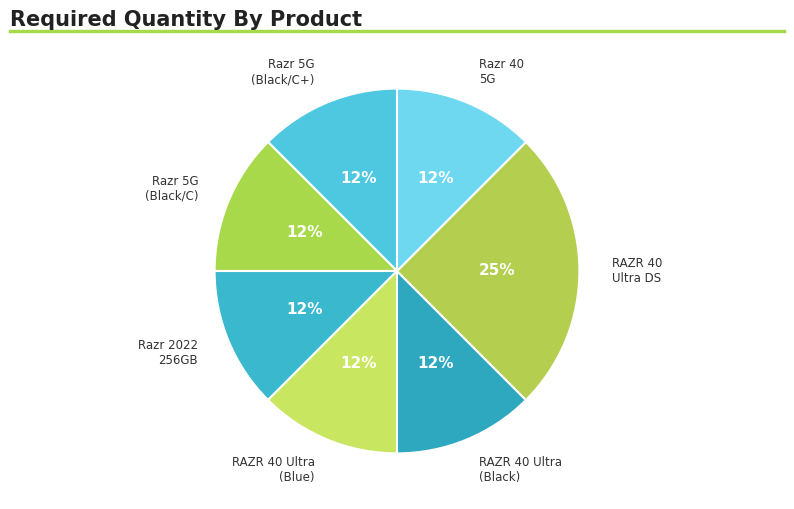

To the nearest percent, what is the difference between the largest and smallest slice percentages?

12%